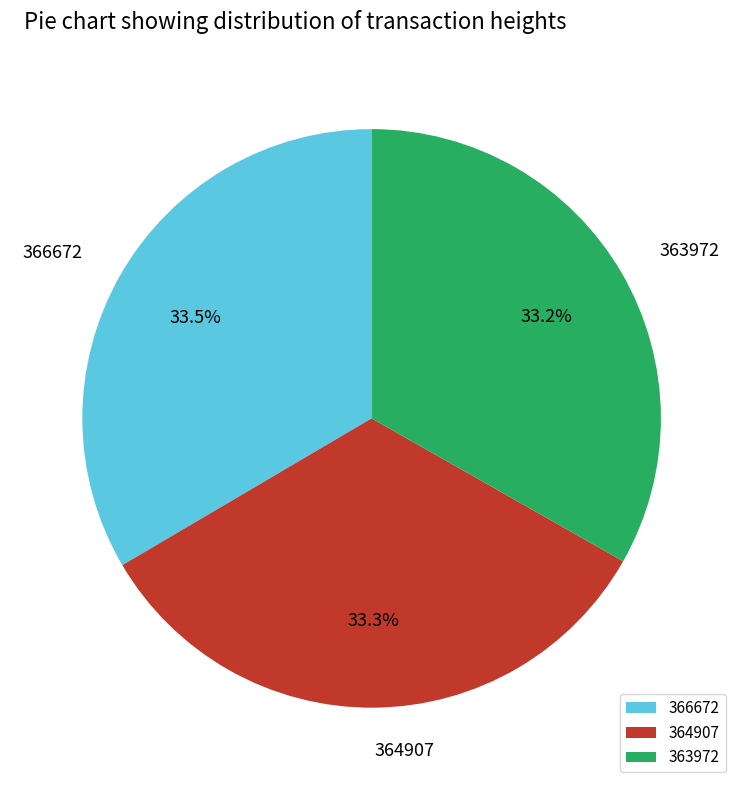

What is the ratio of the value at 366672 to the value at 363972?

1.0